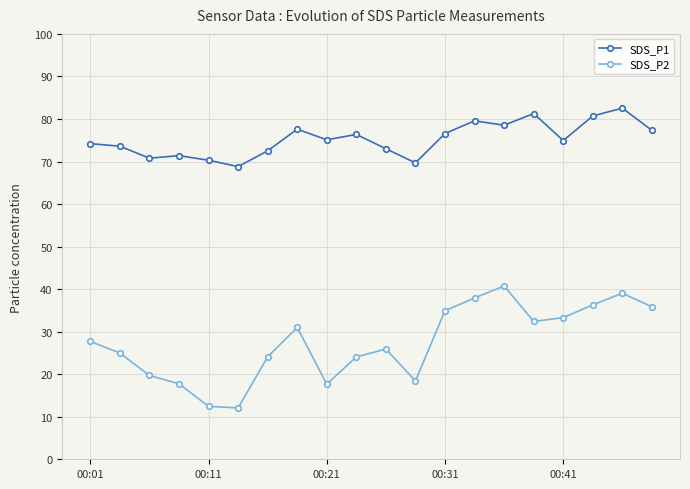

What is the value of the SDS_P1 point at the 3rd from the left?

70.8